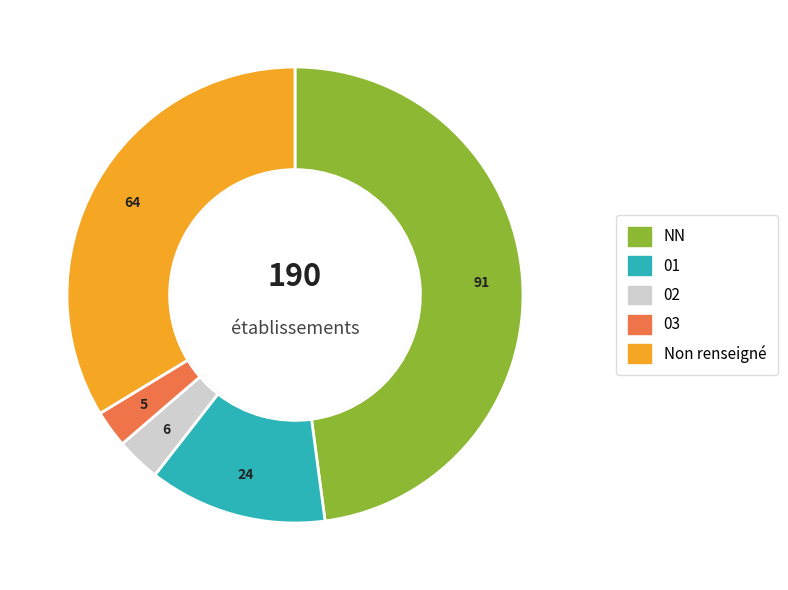

To the nearest percent, what percentage of the pie is ?

34%